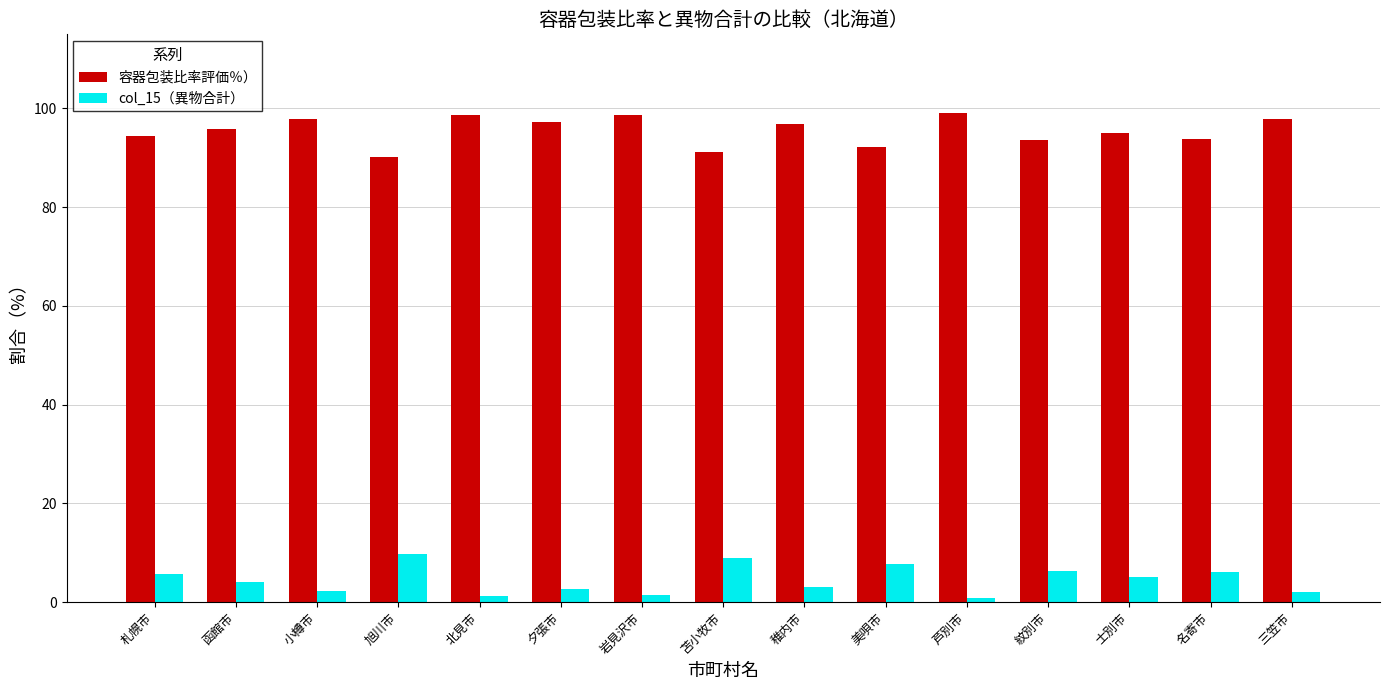

List the series in order of their overall mean, highest first.

容器包装比率評価％）, col_15（異物合計）